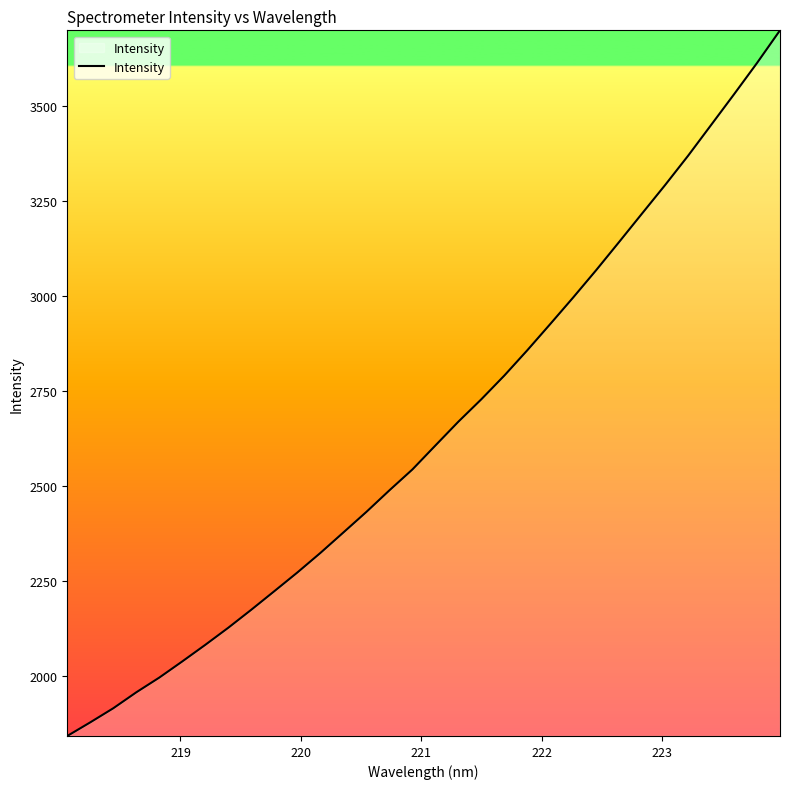

What is the minimum value shown in the chart?

1841.8